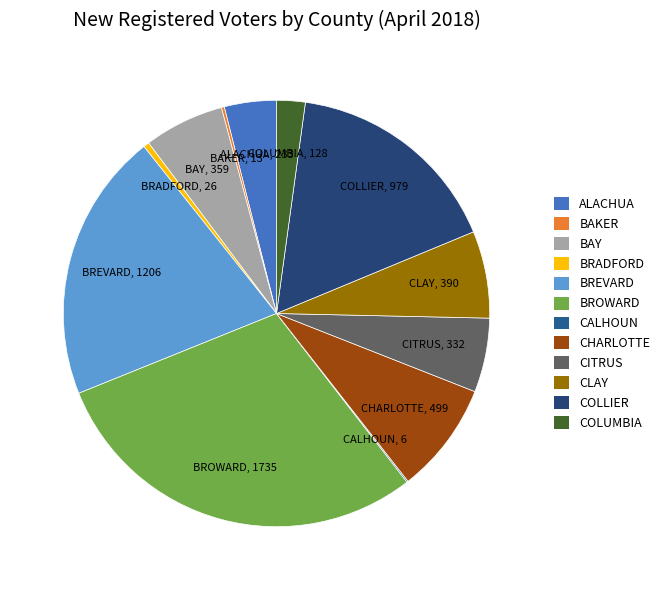

Does CITRUS represent more than half of the total?

No